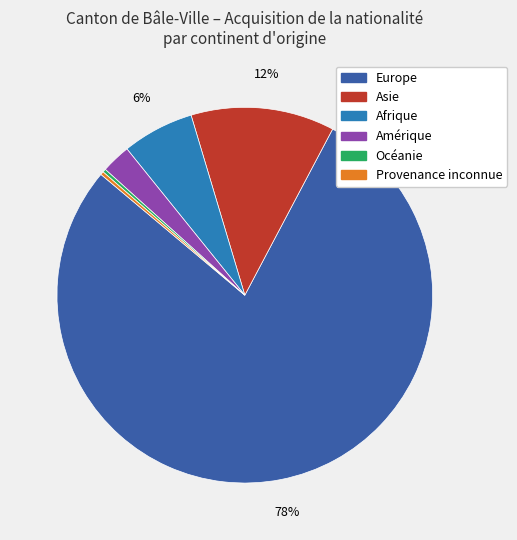

To the nearest percent, what is the average slice percentage?

17%